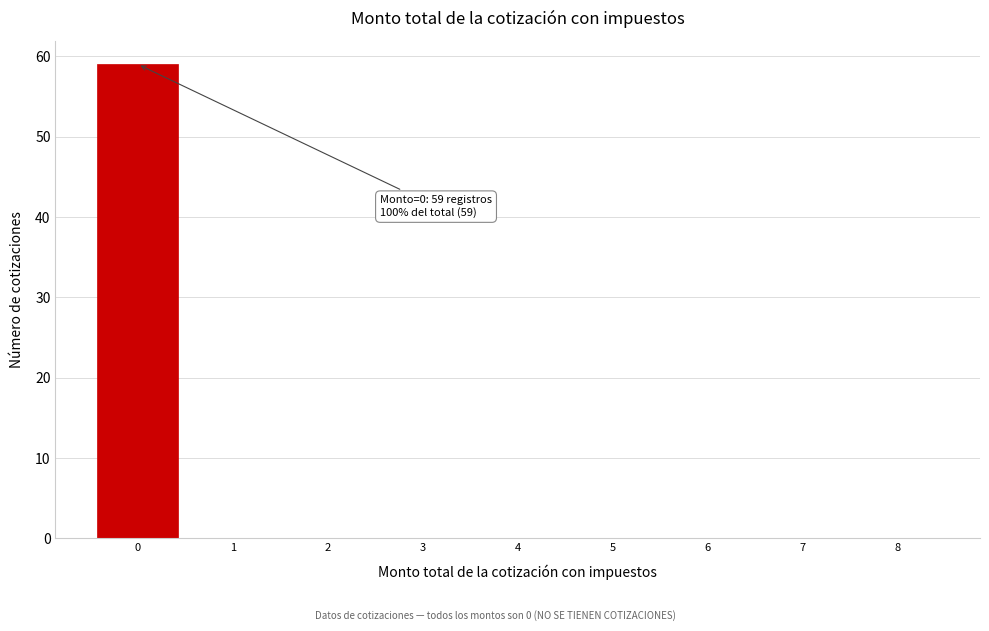

Reading left to right, what are all the values shown in this chart?

0=59	1=0	2=0	3=0	4=0	5=0	6=0	7=0	8=0